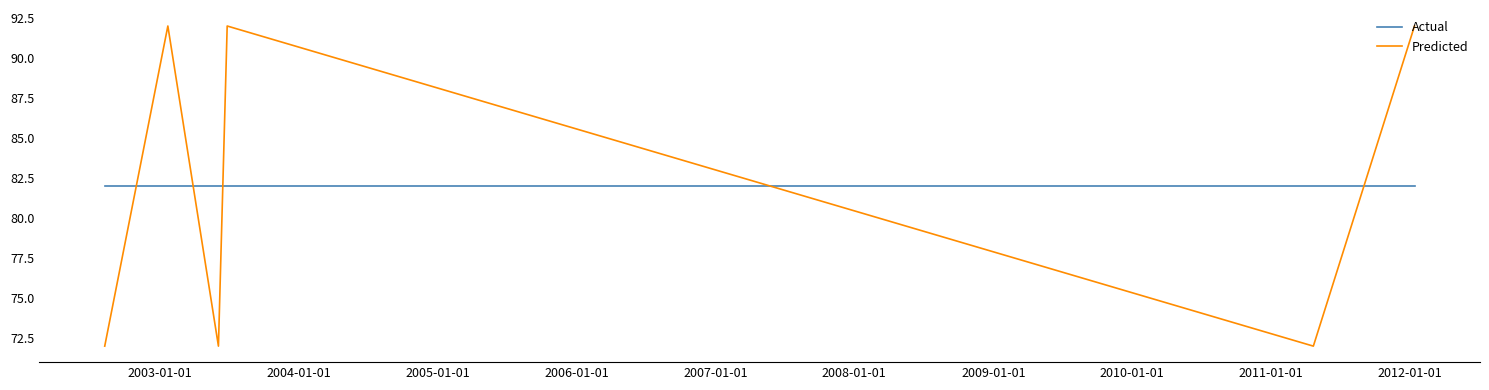

At how many categories does at least one series exceed 81?

6